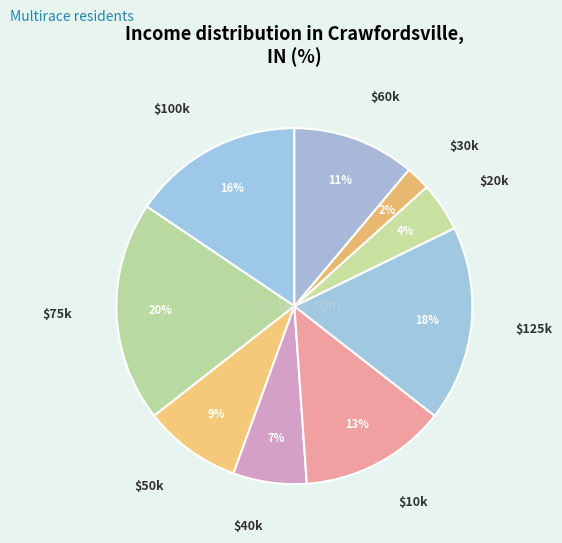

How many slices are in this pie chart?

9